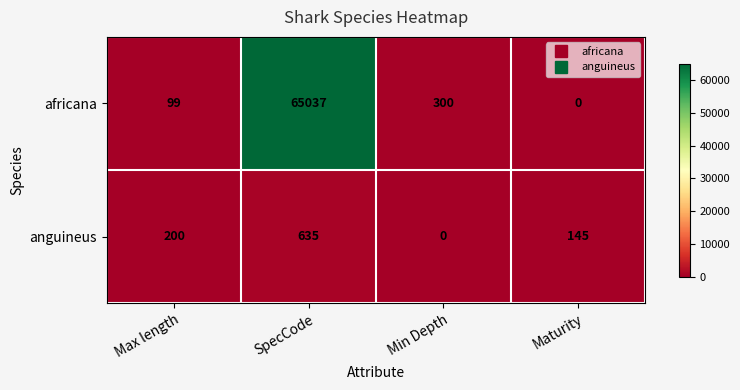

Rank the series by their average value, from highest to lowest.

africana, anguineus